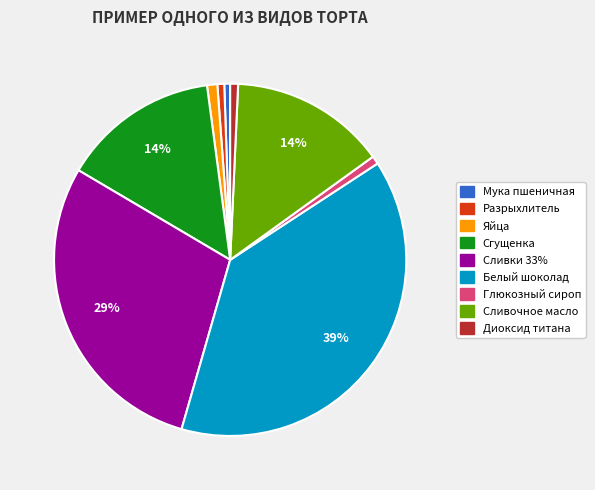

What is the largest slice in the pie chart?

Белый шоколад